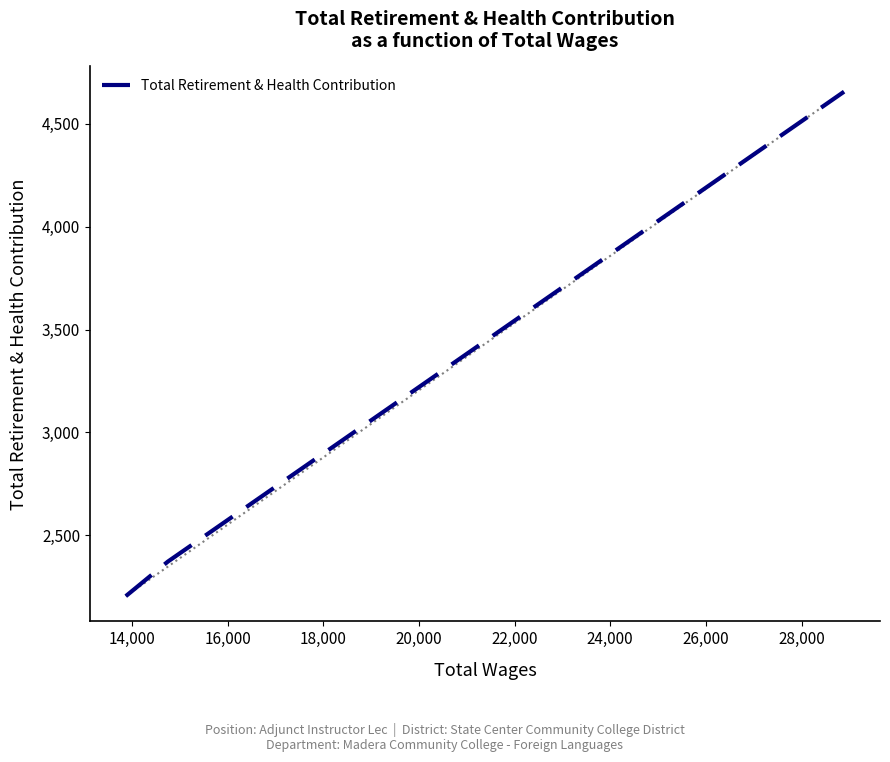

What is the average value?

3077